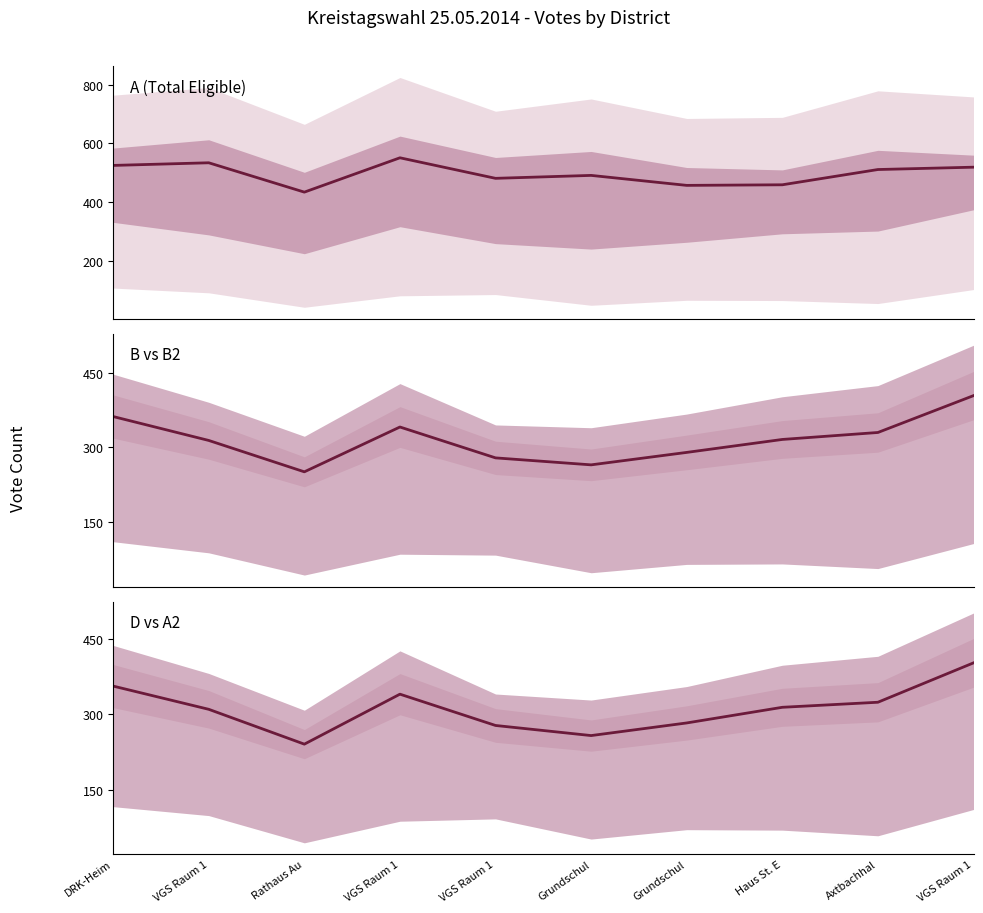

Reading left to right, what are all the values shown in this chart?

A: DRK-Heim=525	VGS Raum 1=534	Rathaus Au=434	VGS Raum 1=551	VGS Raum 1=481	Grundschul=491	Grundschul=457	Haus St. E=459	Axtbachhal=511	VGS Raum 1=519
B: DRK-Heim=362	VGS Raum 1=314	Rathaus Au=251	VGS Raum 1=341	VGS Raum 1=279	Grundschul=265	Grundschul=290	Haus St. E=316	Axtbachhal=330	VGS Raum 1=404
D: DRK-Heim=356	VGS Raum 1=310	Rathaus Au=241	VGS Raum 1=340	VGS Raum 1=278	Grundschul=258	Grundschul=283	Haus St. E=314	Axtbachhal=324	VGS Raum 1=402